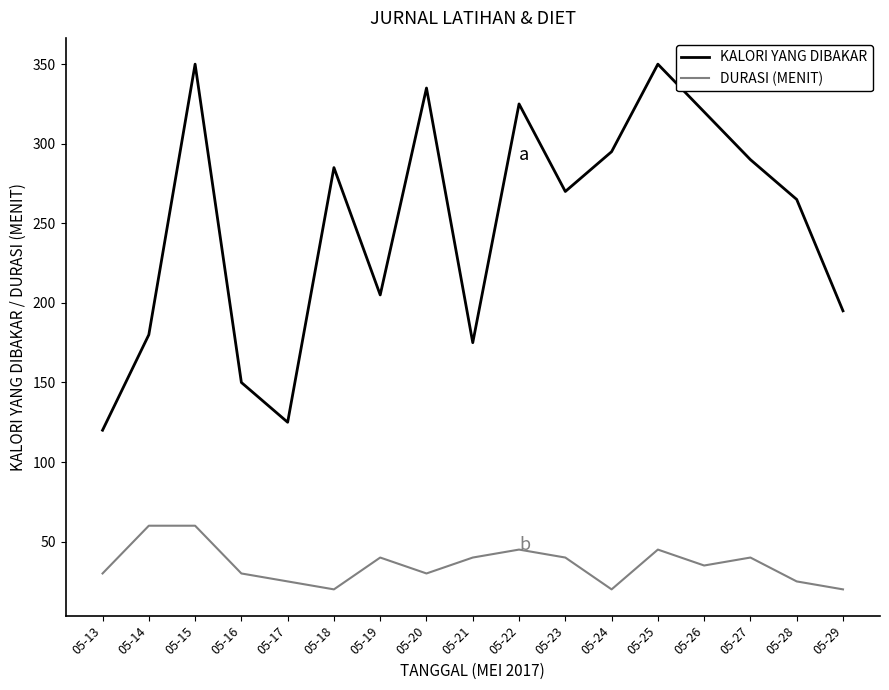

What is the difference between the maximum and minimum values in the KALORI YANG DIBAKAR series?

230